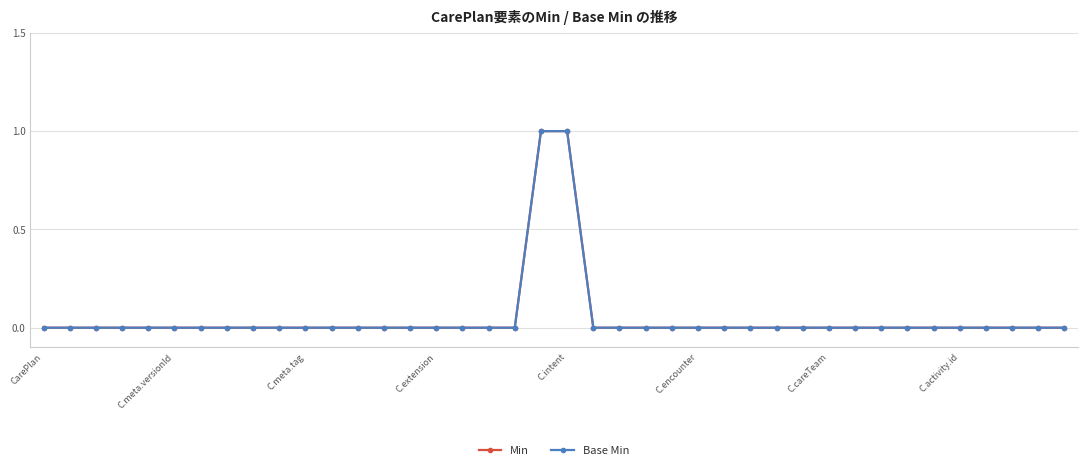

Is this an area chart (filled region under the line)?

No